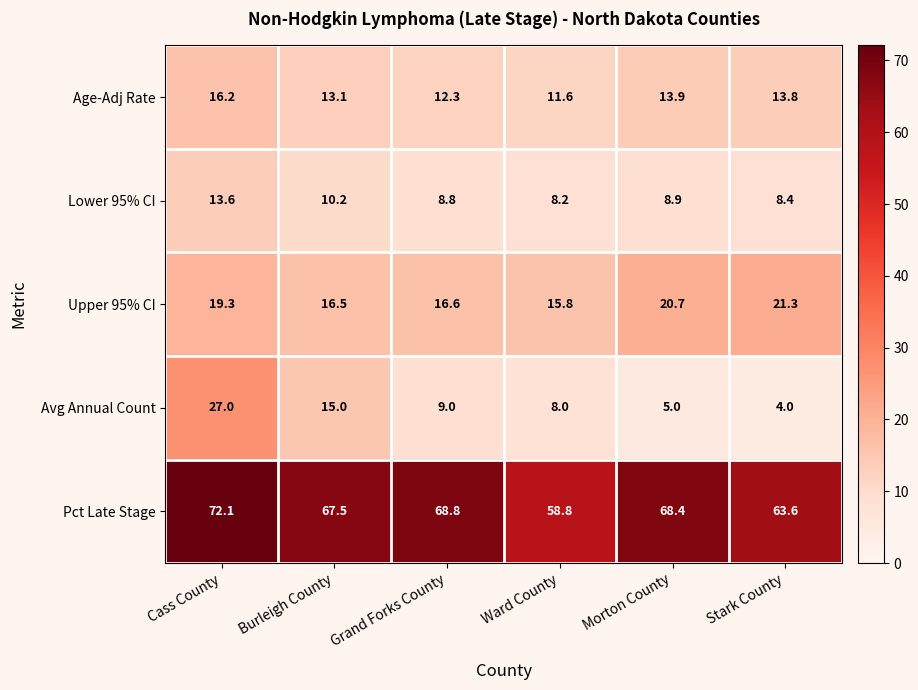

What is the difference between the highest and lowest values at Morton County?

63.4